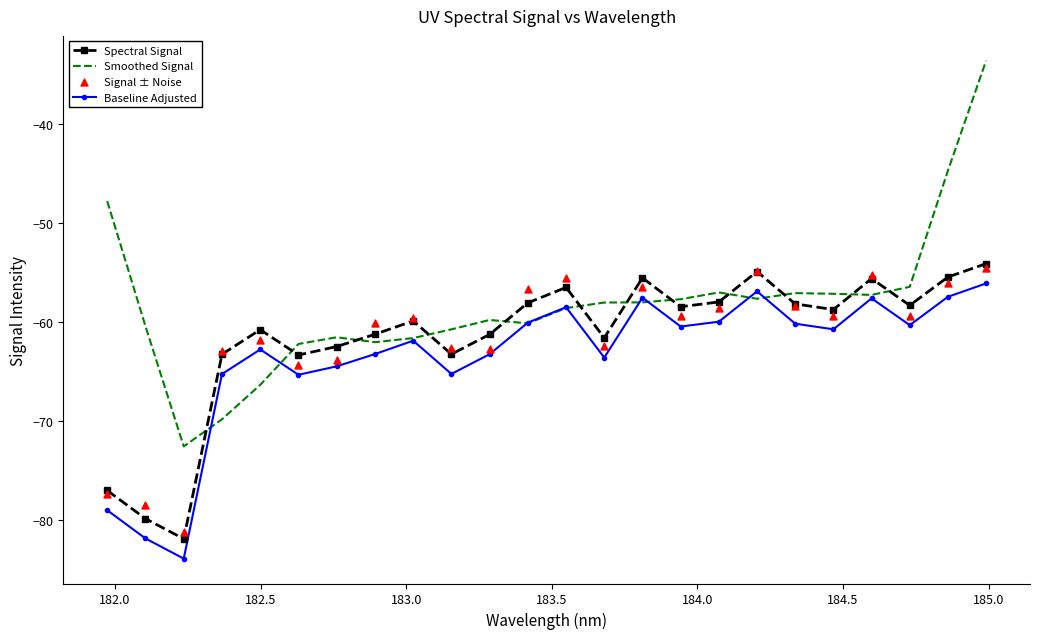

True or false: Spectral Signal and Baseline Adjusted intersect in this chart.

False